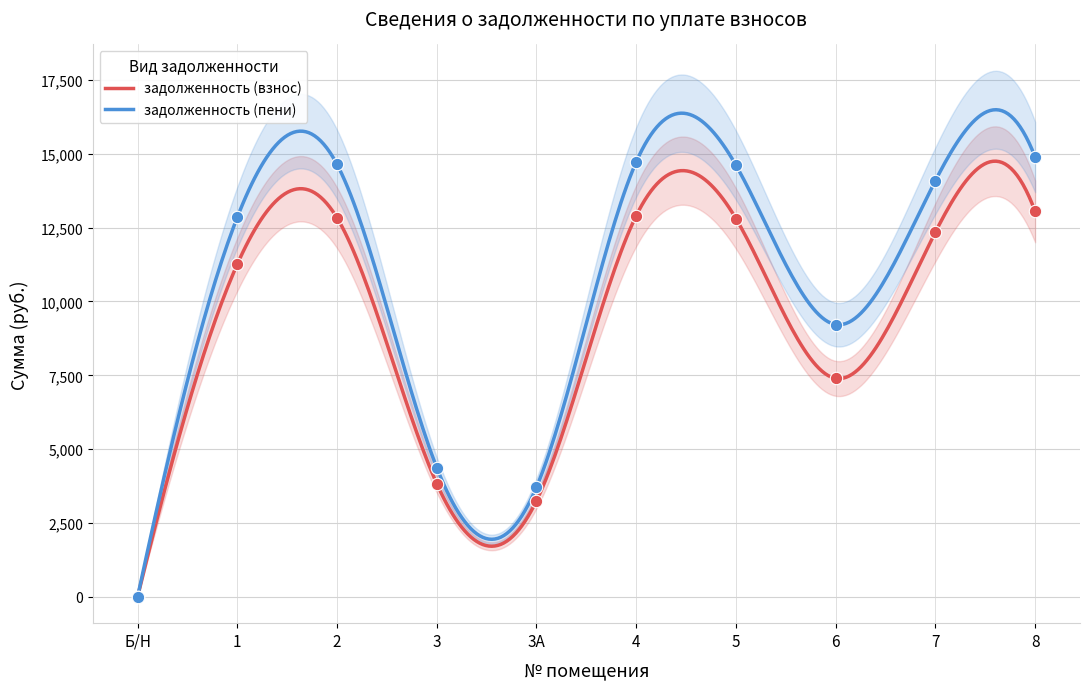

Which series reaches the maximum Y coordinate?

задолженность (пени)